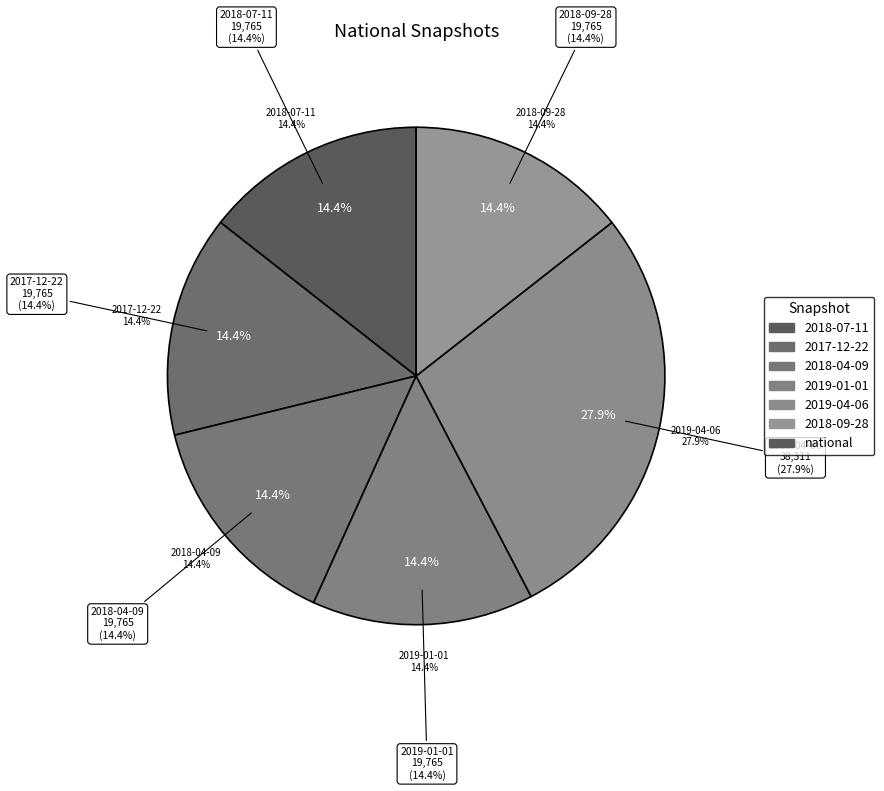

Does any single category account for the majority?

No